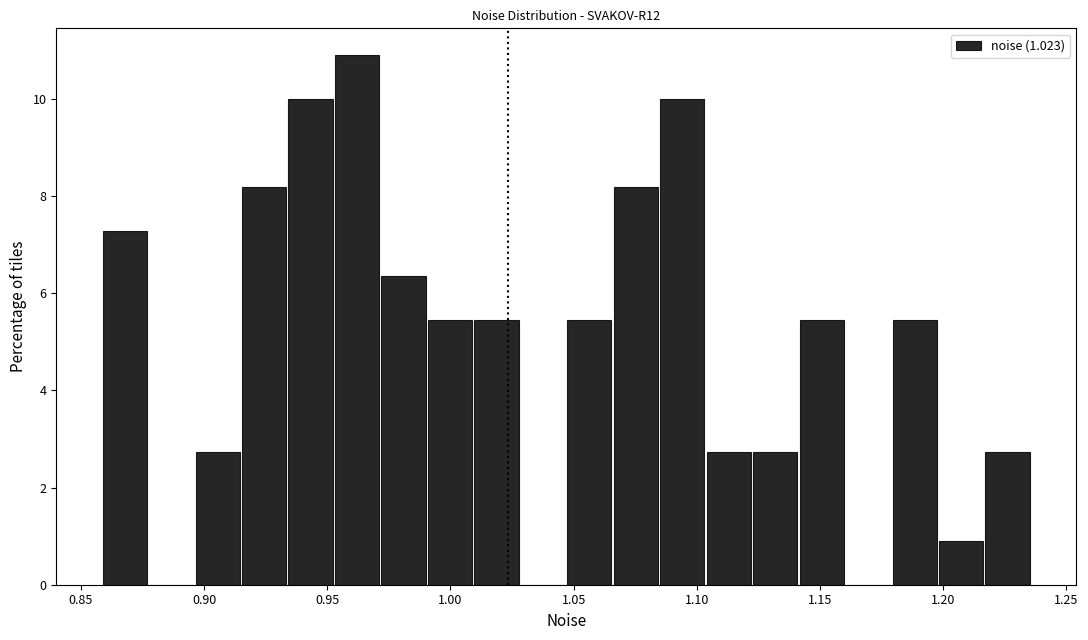

Read against the x-axis, roughly where is the centre of the tallest bar?

0.960